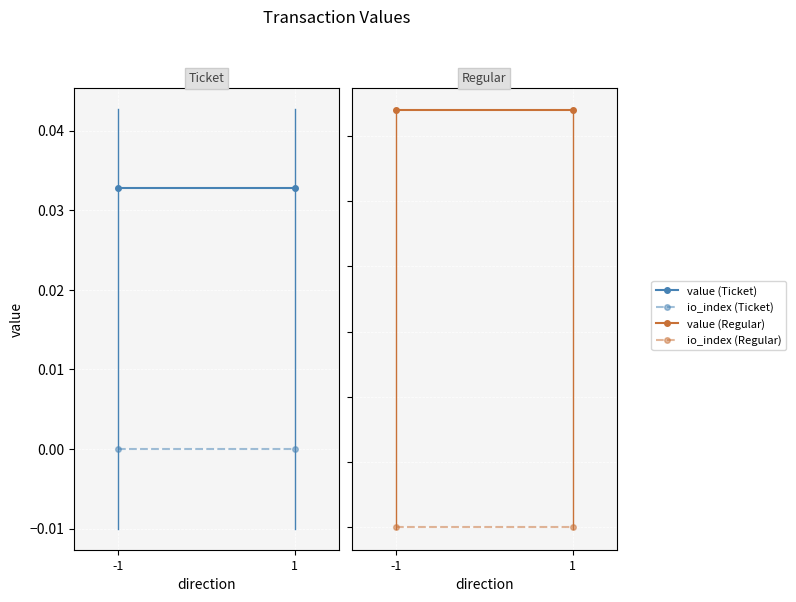

The io_index (Regular) series shows 1.0 at 1. True or false?

True